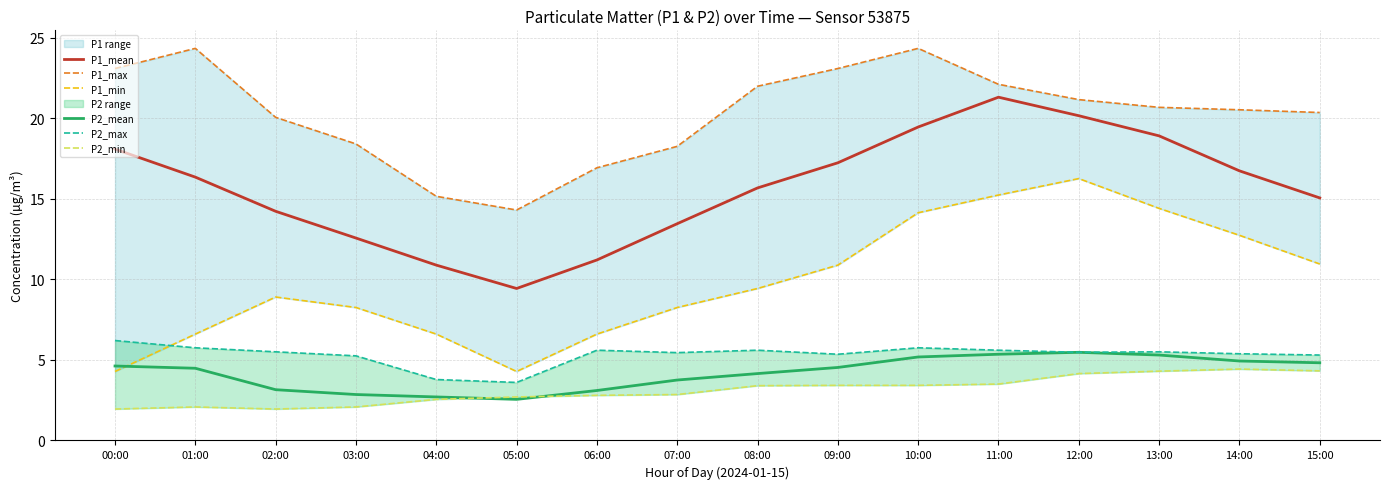

The value of P2_min at 12:00 is 4.2. True or false?

True